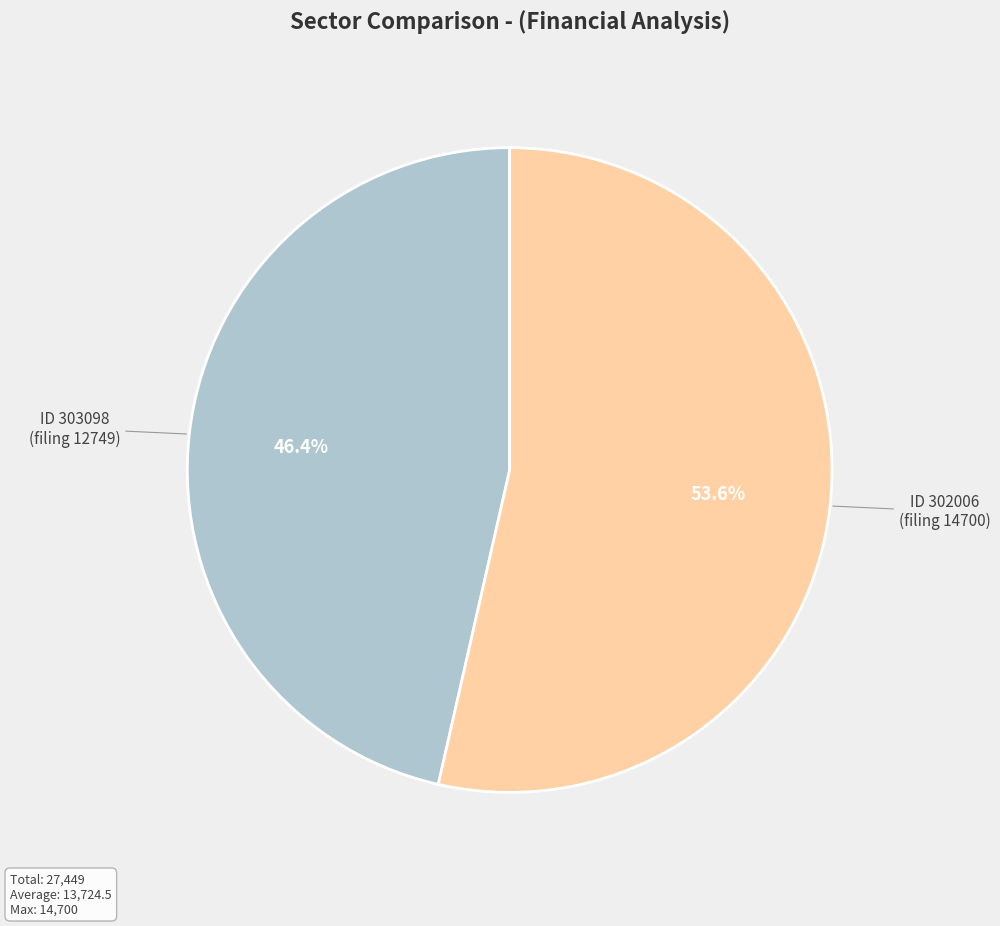

Rank the categories by value from lowest to highest.

ID 303098 (filing 12749), ID 302006 (filing 14700)